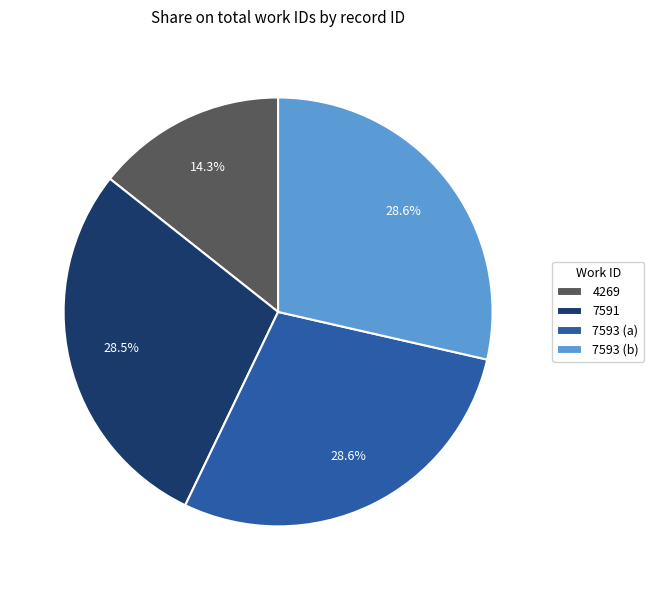

Which has a higher value, 4269 or 7593 (a)?

7593 (a)